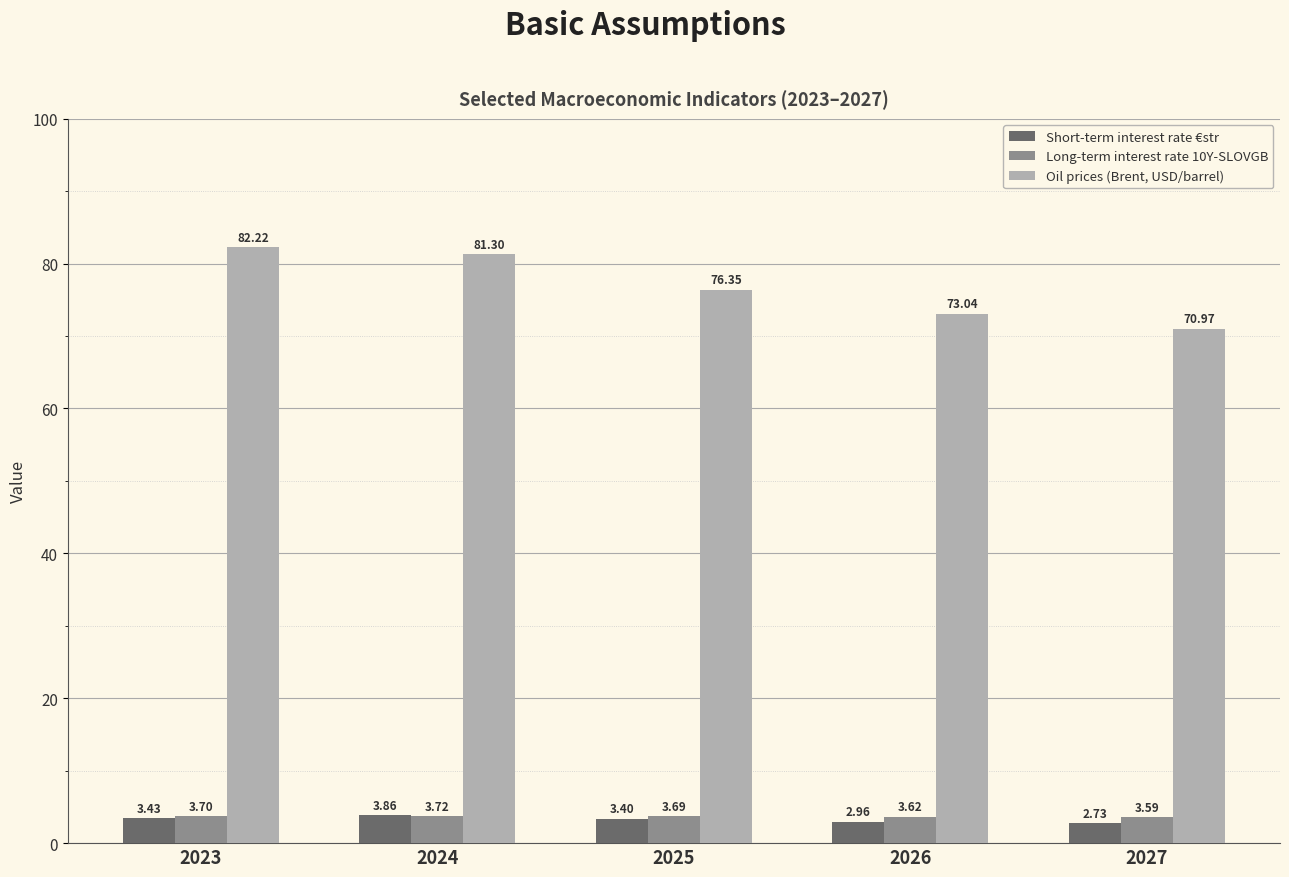

What is the difference between the Oil prices (Brent, USD/barrel) values at 2026 and 2023?

9.2